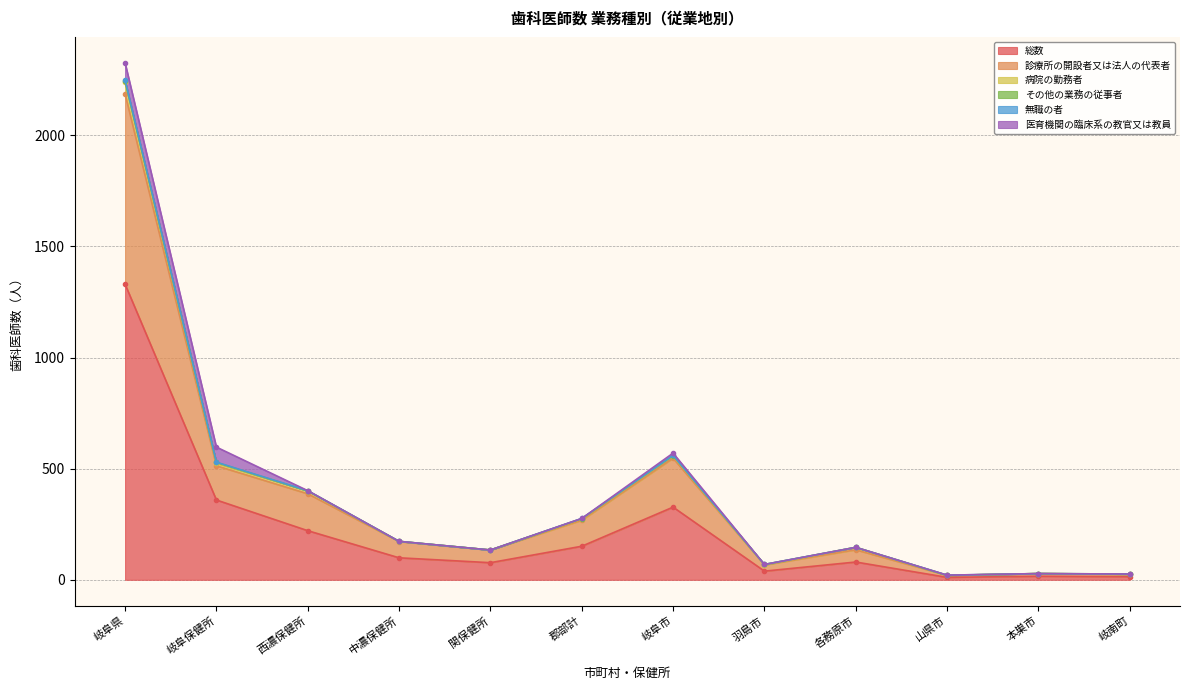

Between 関保健所 and 岐阜県, which is larger?

岐阜県